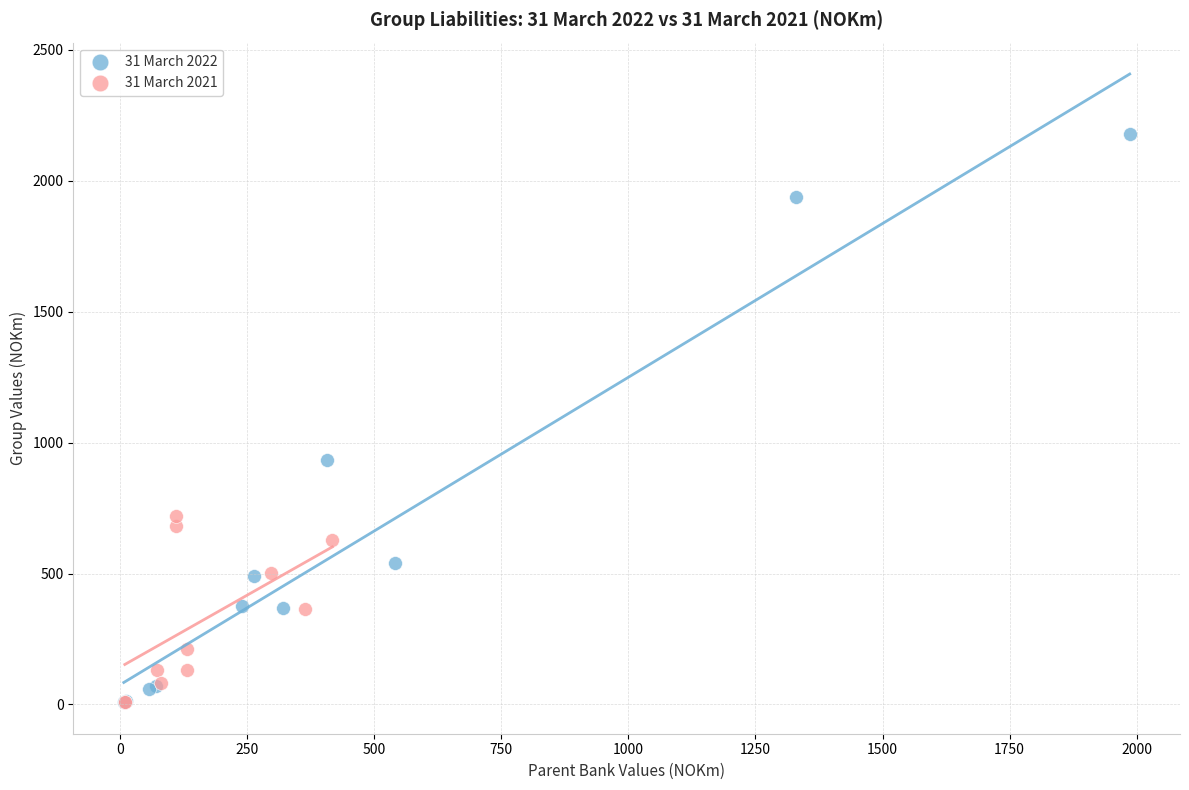

Which series has the largest Y range (max minus min)?

31 March 2022